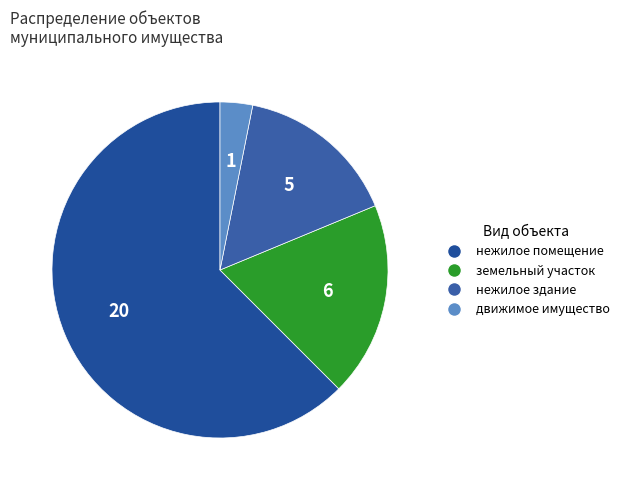

Is нежилое здание the majority of the pie?

No